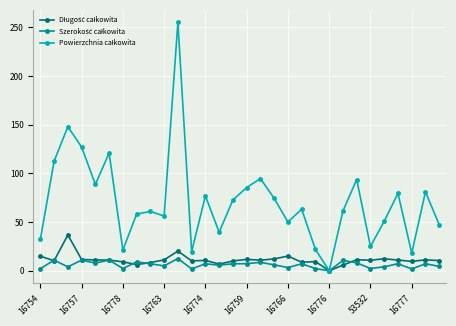

At how many categories does at least one series exceed 59?

17